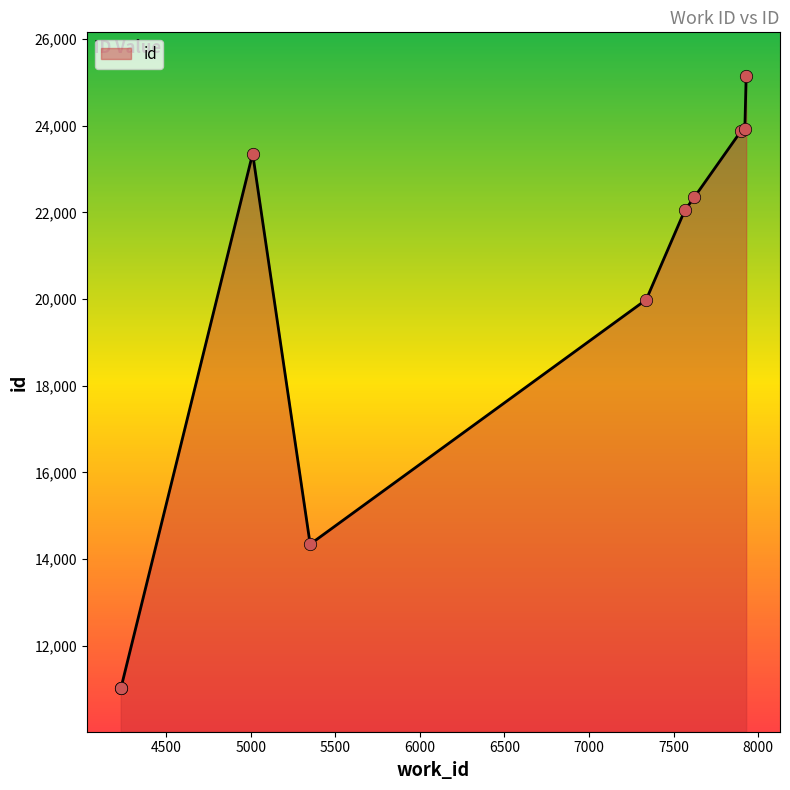

What is the difference between the maximum and minimum values?

14139